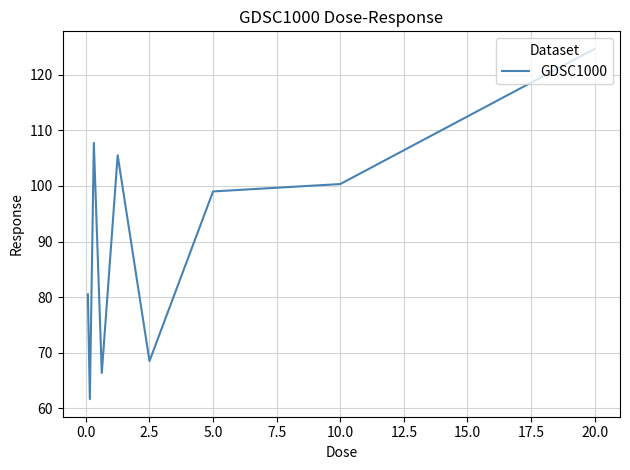

What is the maximum value shown in the chart?

124.7